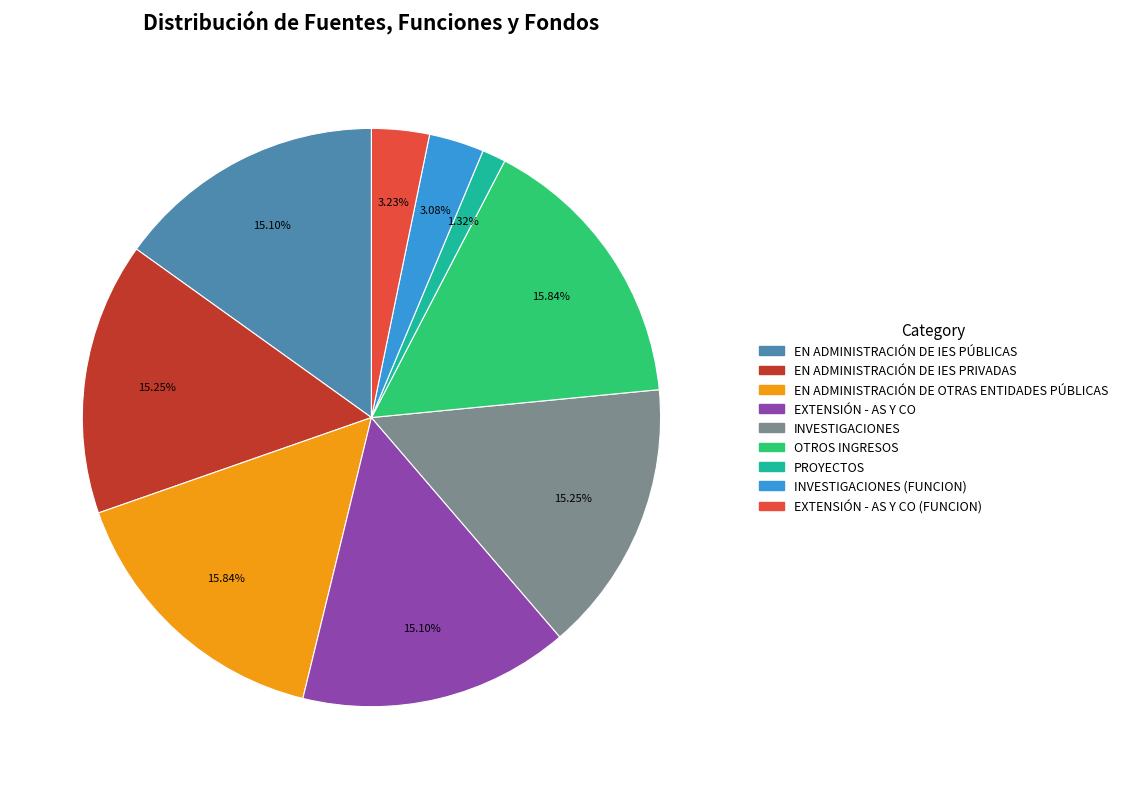

Does any single category account for the majority?

No